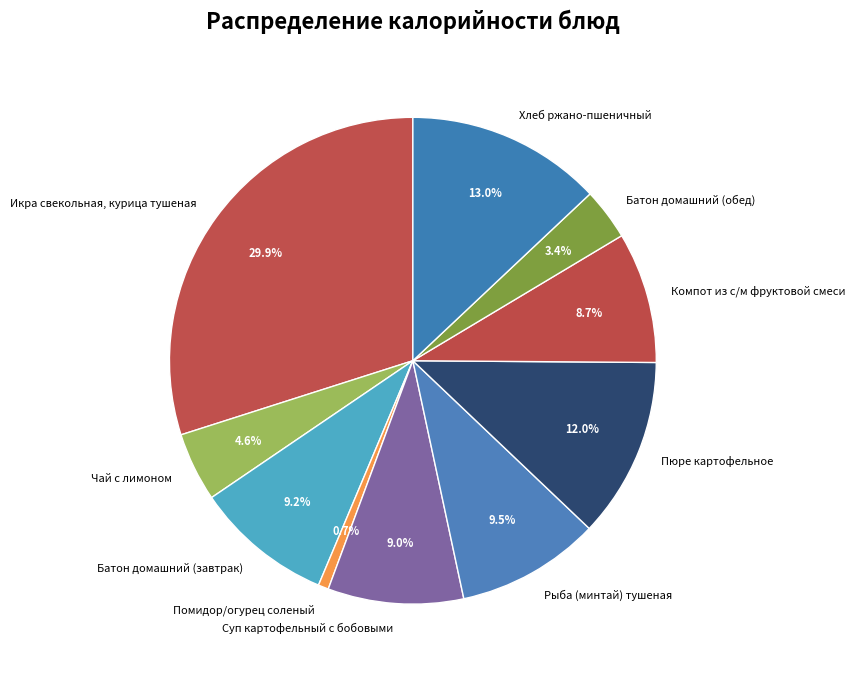

Which has a higher value, Помидор/огурец соленый or Компот из с/м фруктовой смеси?

Компот из с/м фруктовой смеси